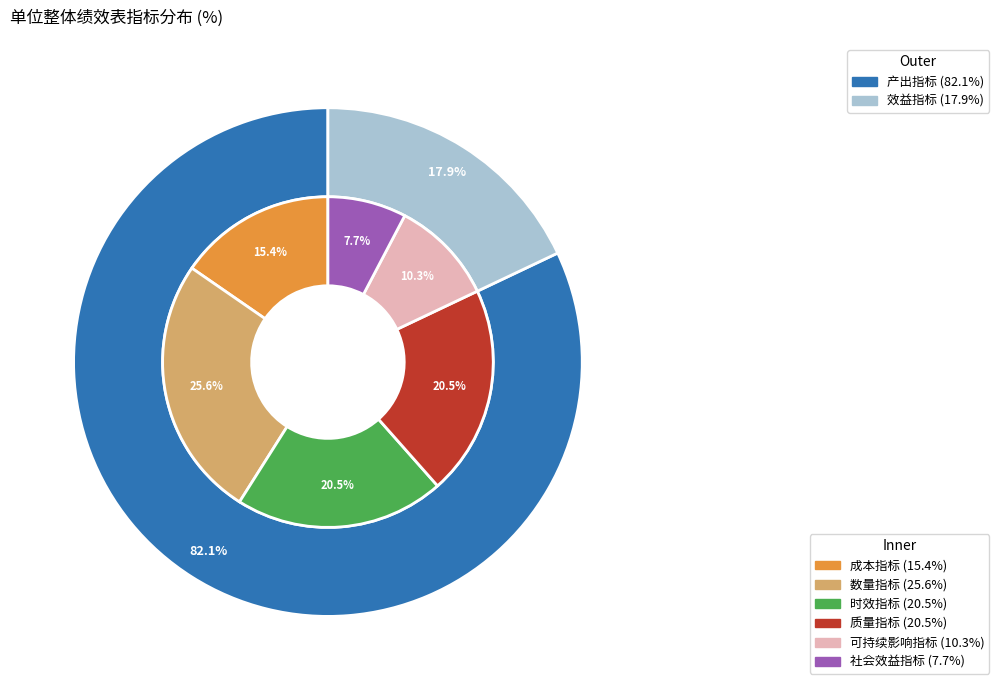

To the nearest percent, what is the difference between the largest and smallest slice percentages?

18%